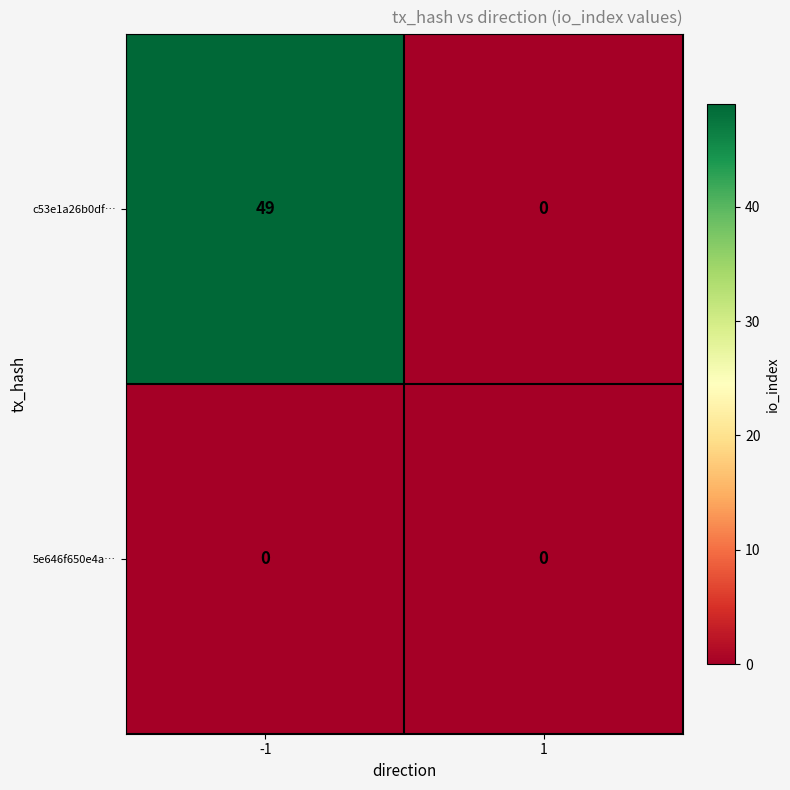

Reading left to right, transcribe all the data shown in this chart.

c53e1a26b0df…: 49	0
5e646f650e4a…: 0	0